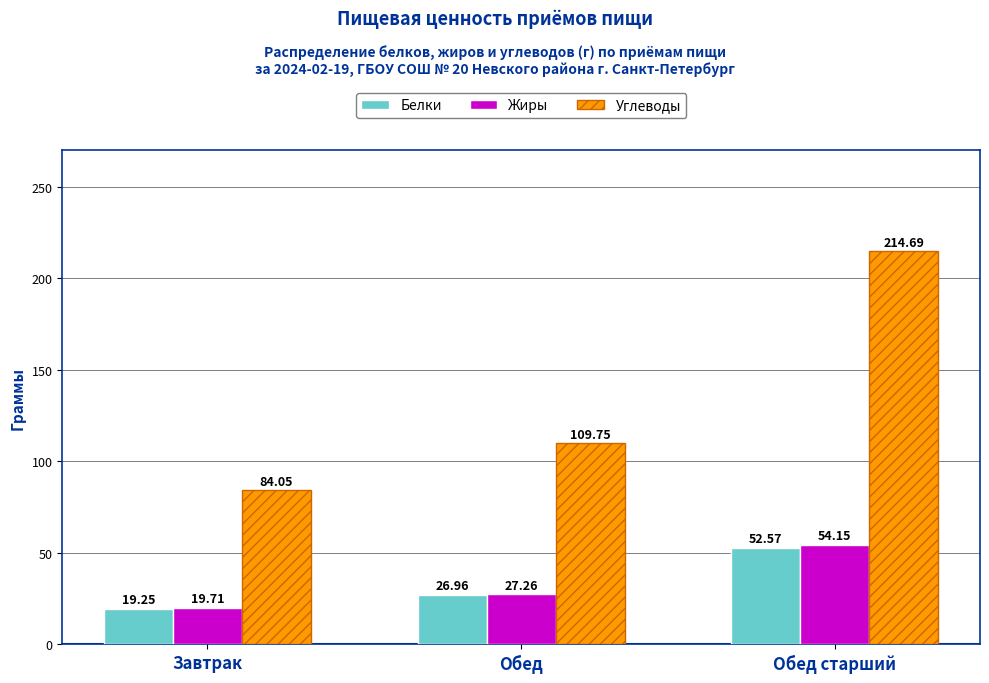

Does the chart contain any negative values?

No